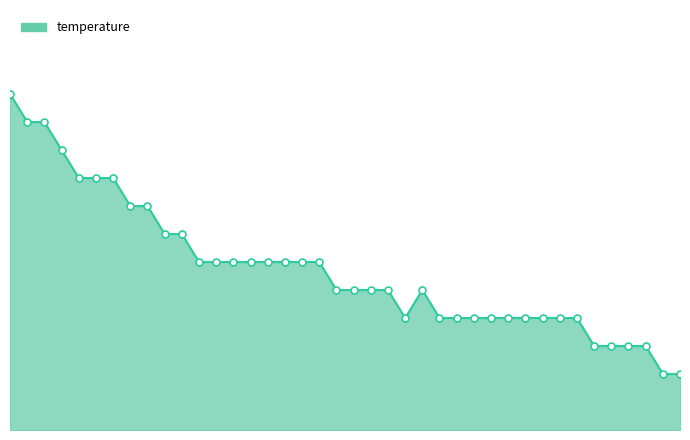

List the labels in order of value, smallest first.

01:33, 01:35, 01:23, 01:25, 01:28, 01:30, 00:56, 01:01, 01:03, 01:06, 01:08, 01:11, 01:13, 01:16, 01:18, 01:21, 00:46, 00:49, 00:51, 00:54, 00:59, 00:27, 00:29, 00:32, 00:34, 00:37, 00:39, 00:42, 00:44, 00:22, 00:24, 00:17, 00:19, 00:10, 00:12, 00:15, 00:07, 00:02, 00:05, 00:00